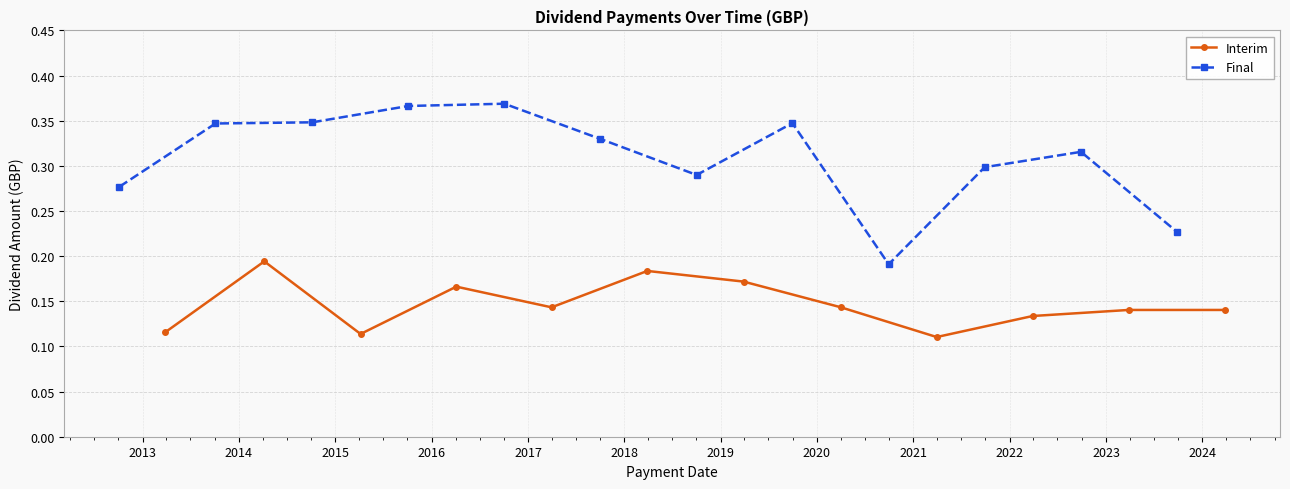

How many Interim values are between 0 and 1?

12